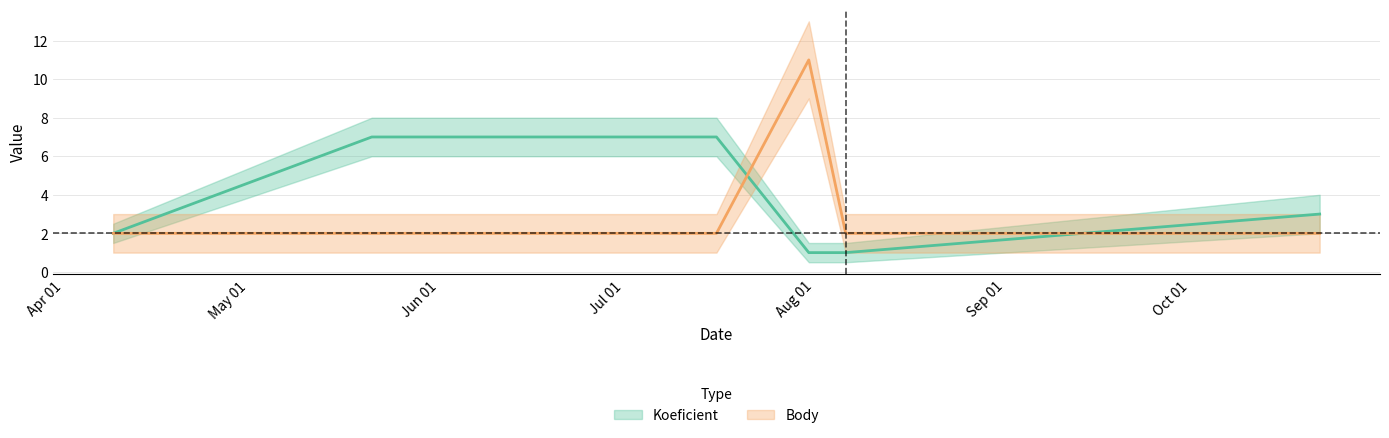

True or false: Koeficient has more than 1 points higher than both neighbors.

False